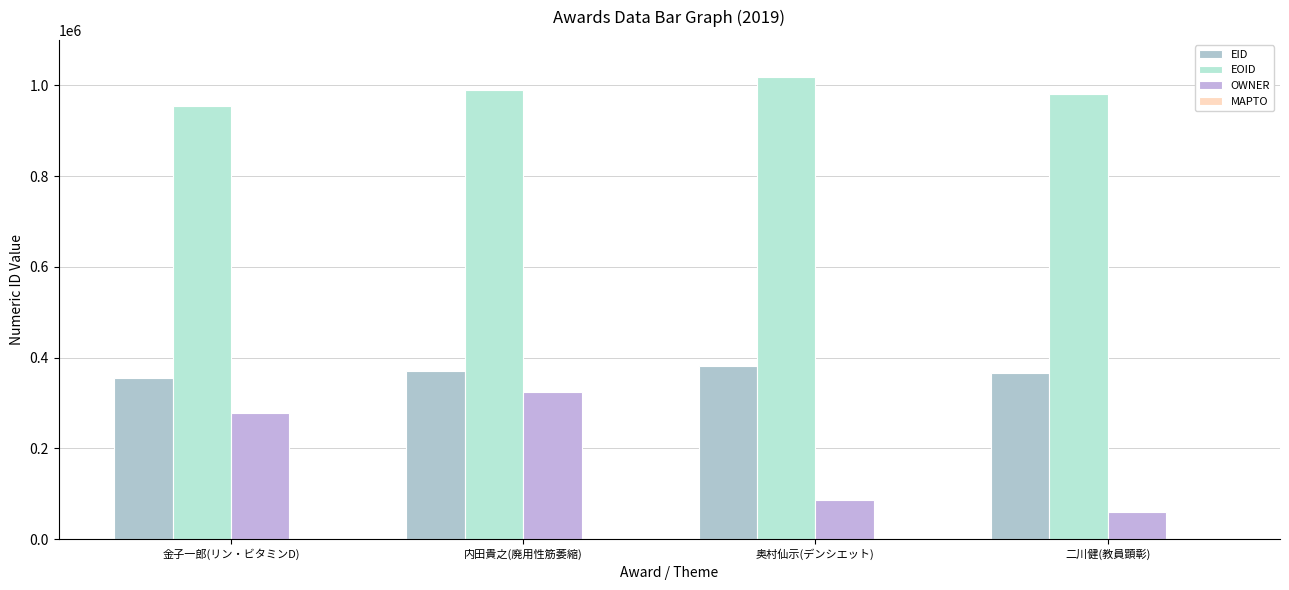

What is the total value across all series at 金子一郎(リン・ビタミンD)?

1586327